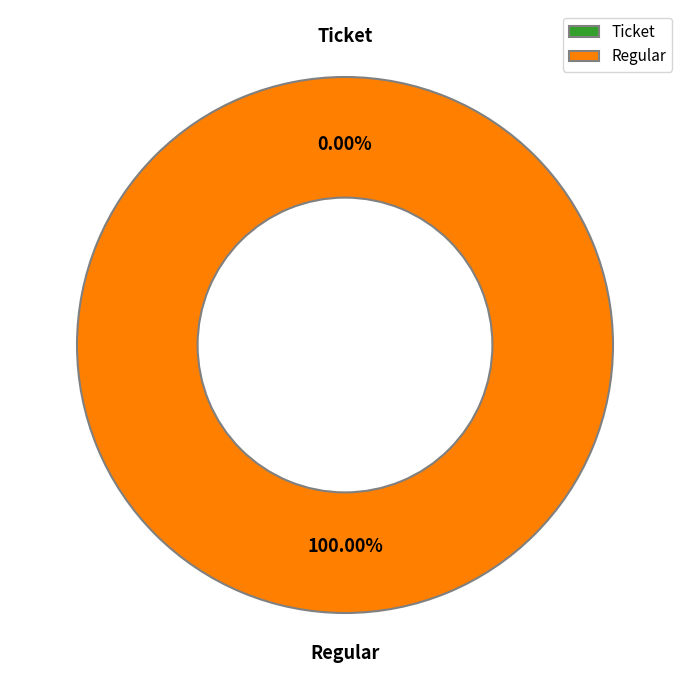

How many slices are in this pie chart?

2